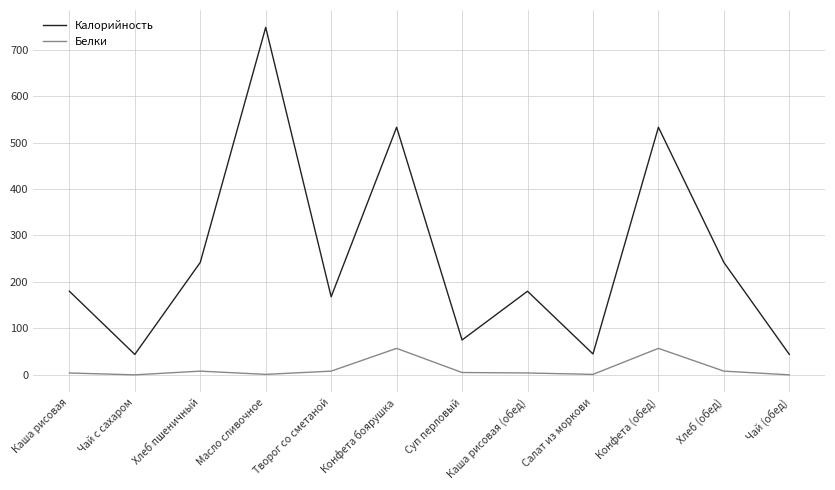

What is the difference between the maximum and minimum values in the Калорийность series?

704